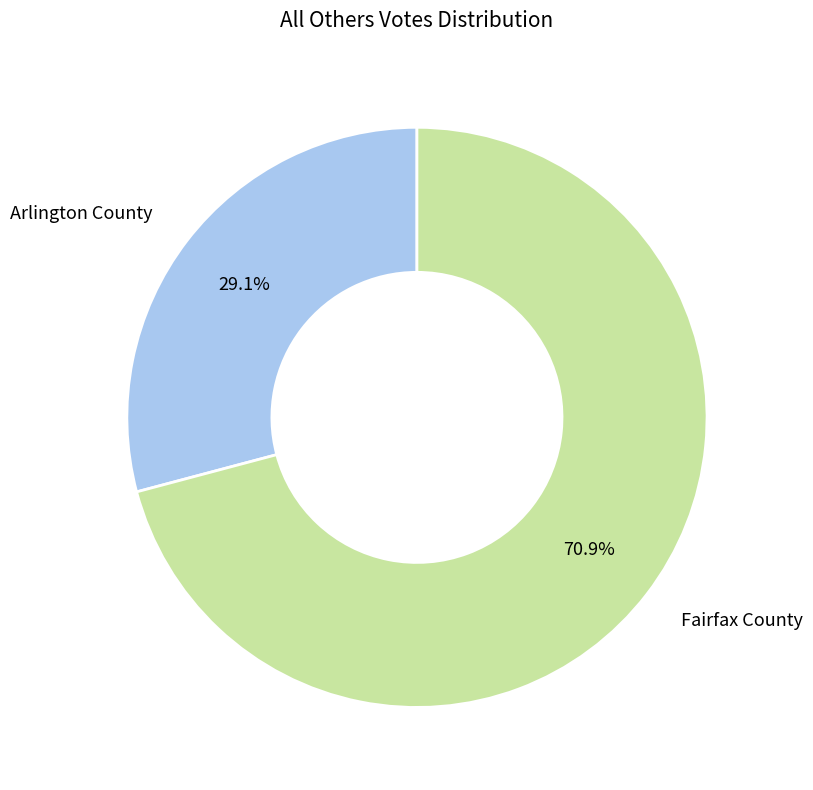

Is there a majority slice in this chart?

Yes